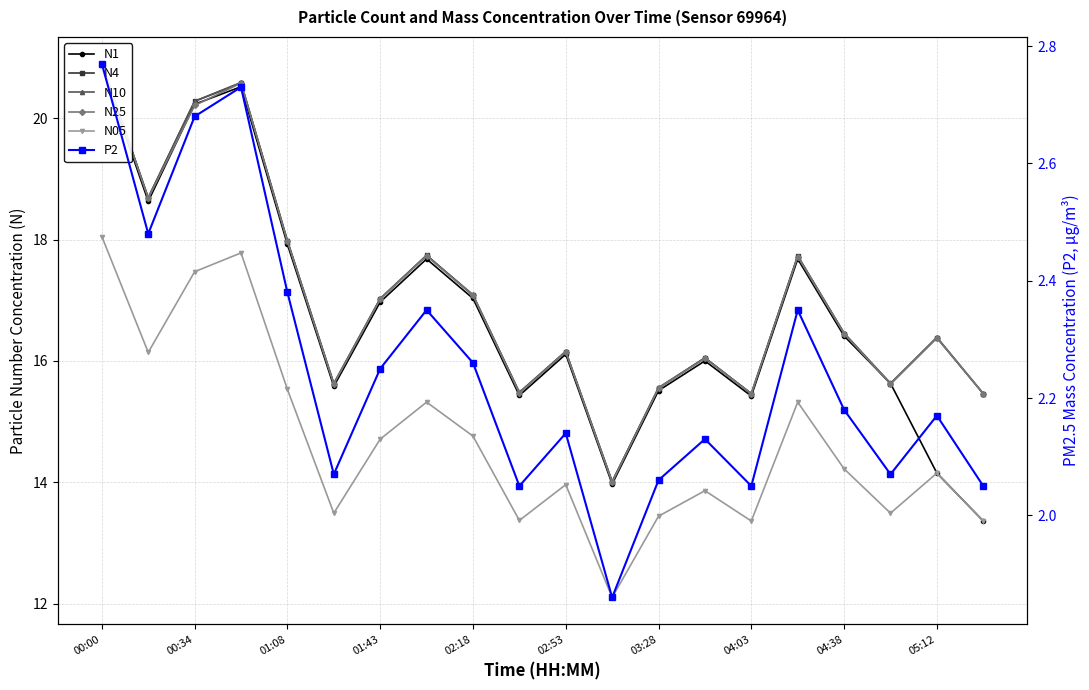

What is the greatest value displayed?

20.9